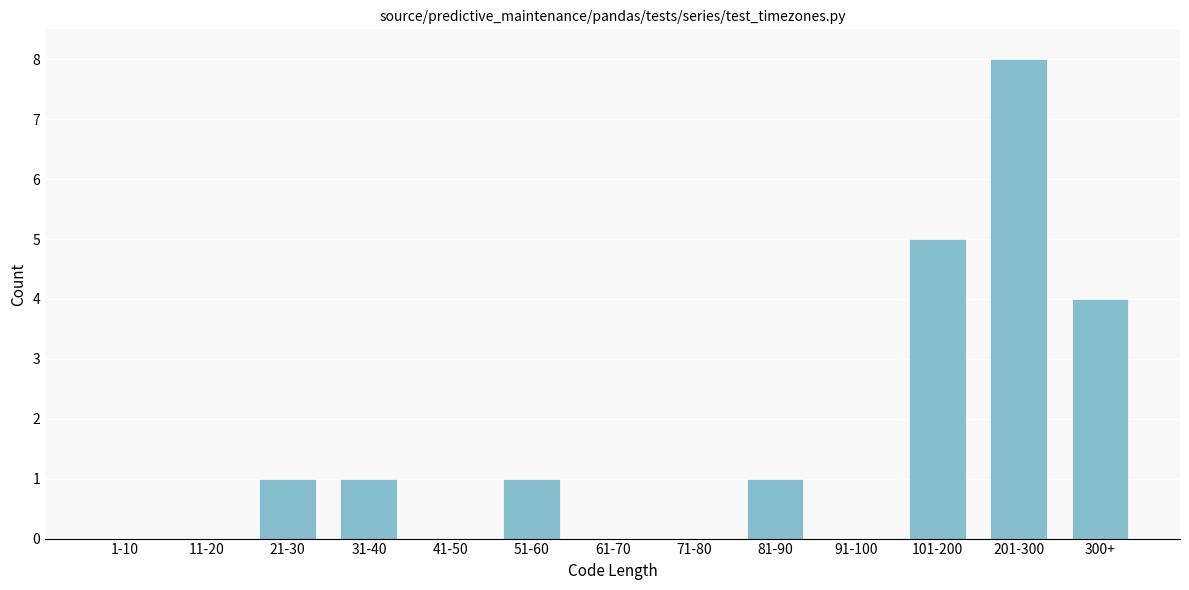

Reading left to right, transcribe all the data shown in this chart.

1-10=0	11-20=0	21-30=1	31-40=1	41-50=0	51-60=1	61-70=0	71-80=0	81-90=1	91-100=0	101-200=5	201-300=8	300+=4